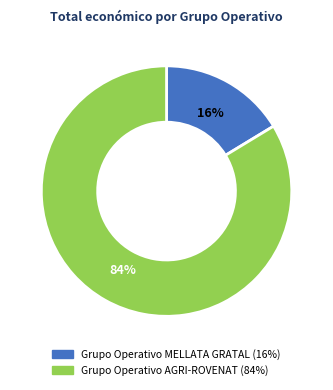

Which category has the biggest portion of the pie?

Grupo Operativo AGRI-ROVENAT